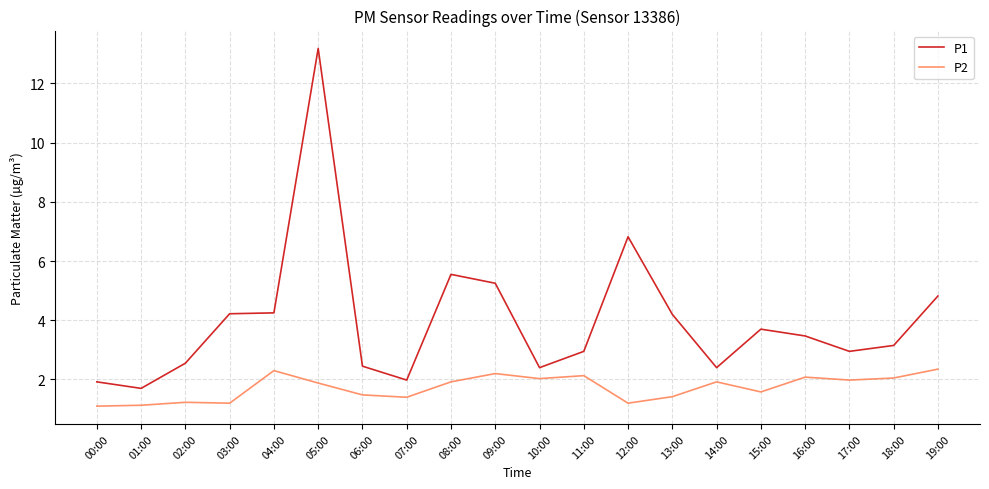

Which series has the largest range (max minus min)?

P1